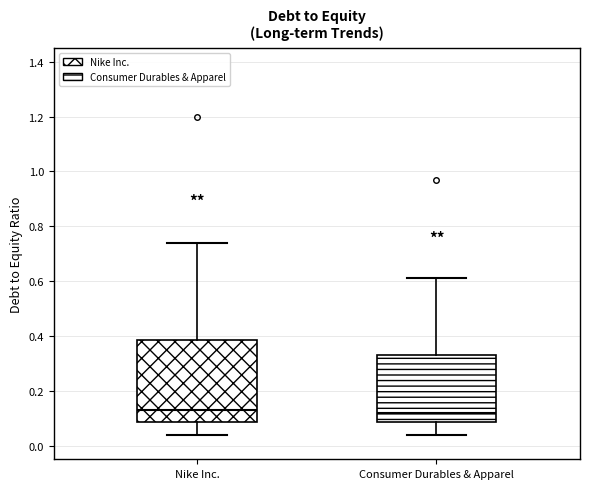

Reading left to right, read every box against the y-axis: the position of its median line, the range the box covers, and the ends of its whiskers. The values are not printed on the chart, so give them approximately, as read against the axis.

Nike Inc.: median 0.14, box 0.08 to 0.38, whiskers 0.04 to 0.74
Consumer Durables & Apparel: median 0.12, box 0.08 to 0.34, whiskers 0.04 to 0.62